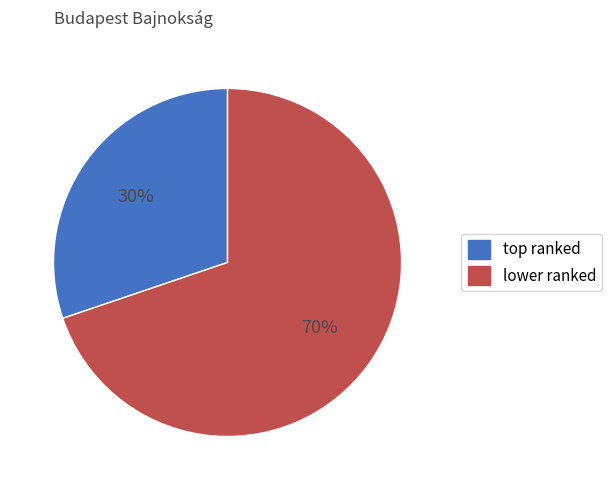

Is there a majority slice in this chart?

Yes